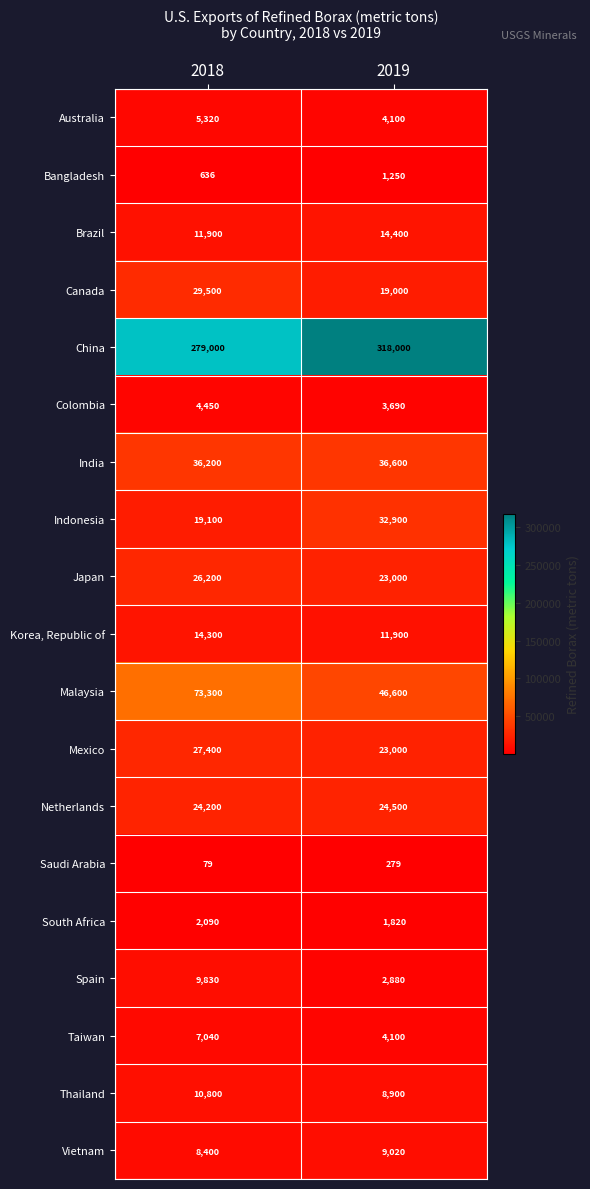

At which category is the sum across all series the highest?

2018